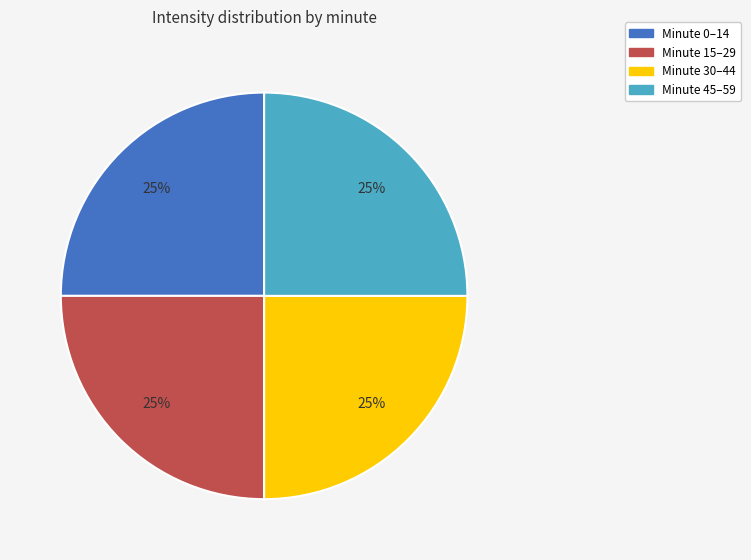

Count the number of slices in the pie.

4